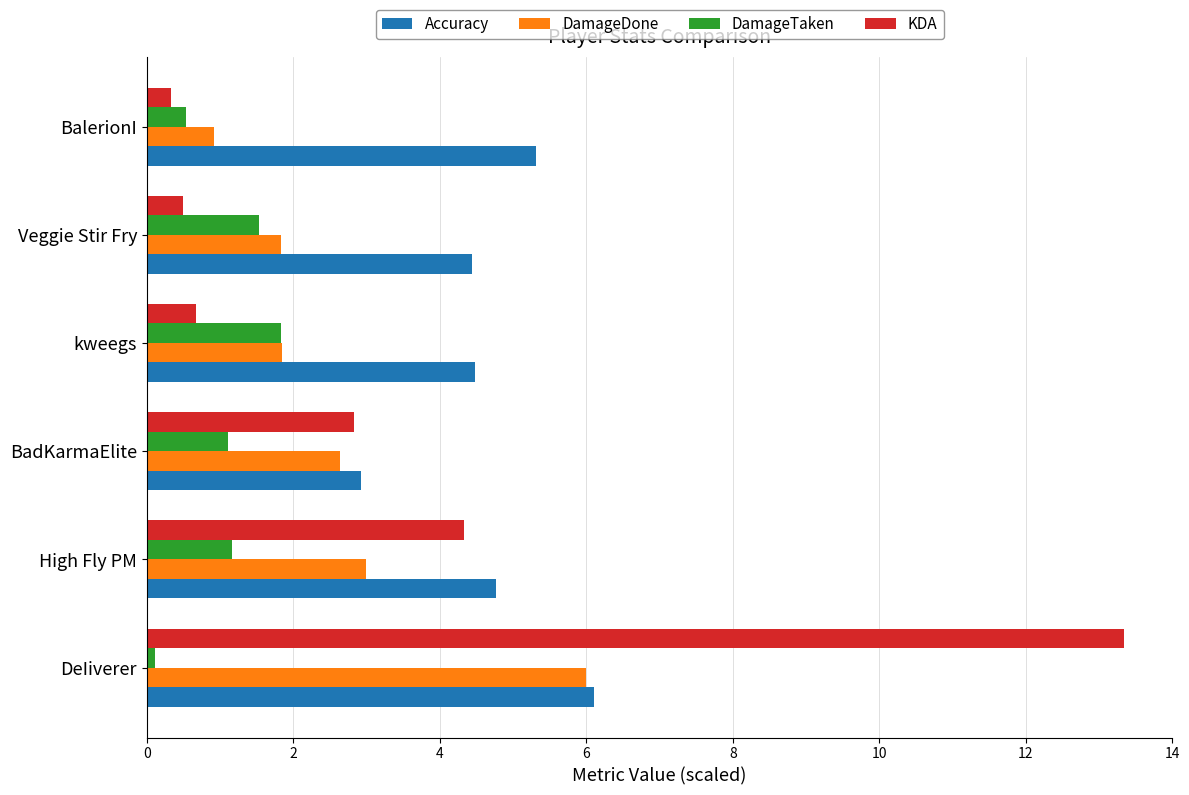

Where is KDA nearest to the value 6?

High Fly PM